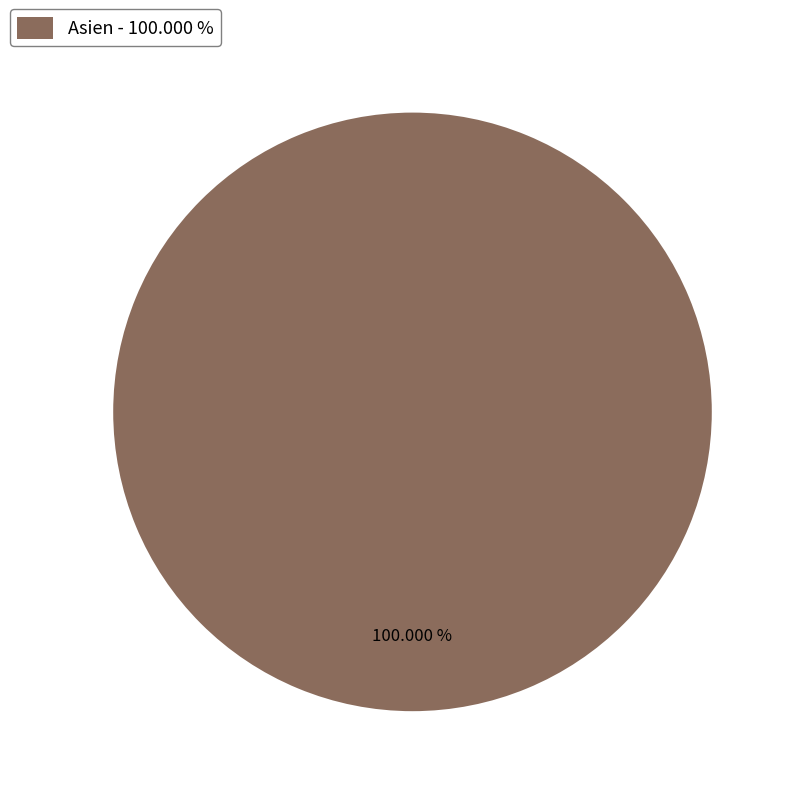

Rank the categories by value from highest to lowest.

Asien - 100.000 %